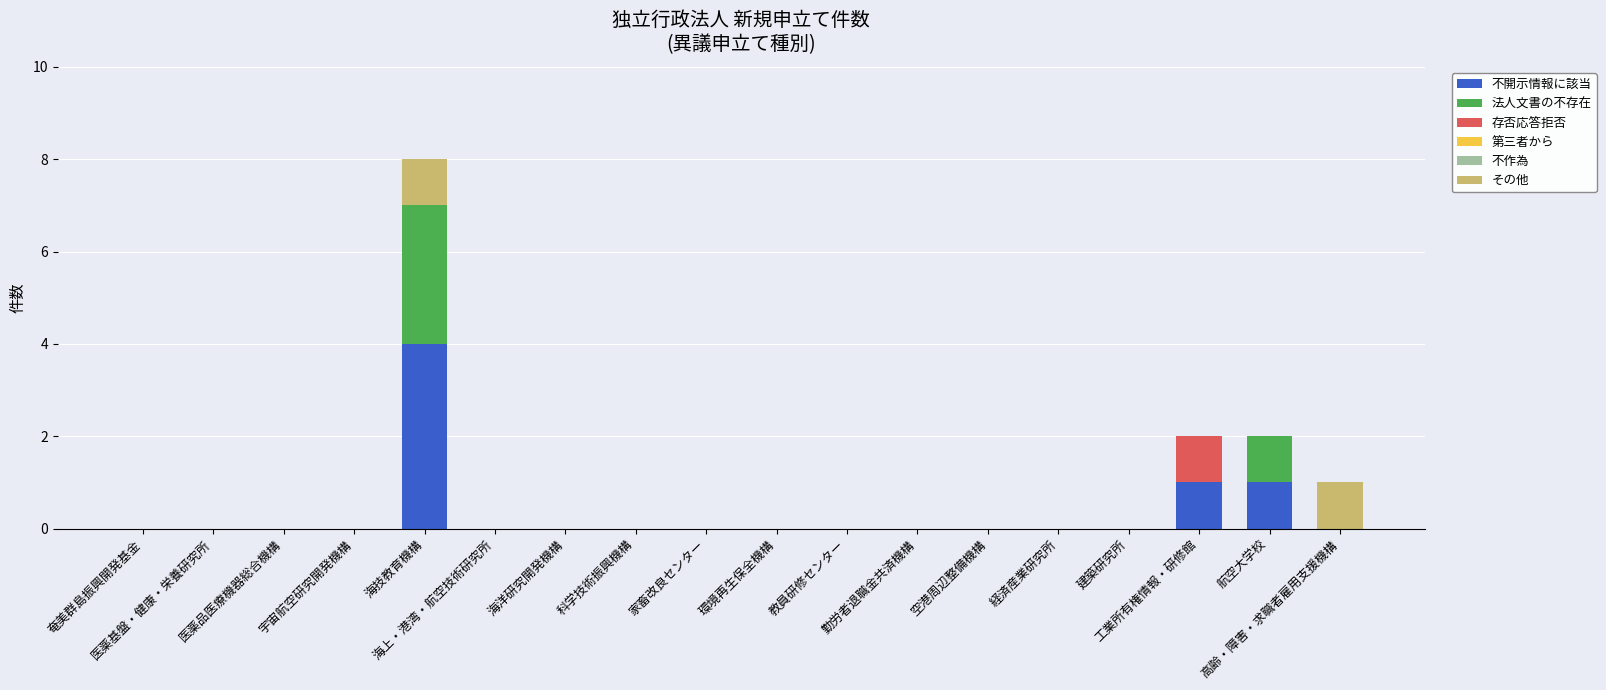

What is the highest value of the 不開示情報に該当 series?

4